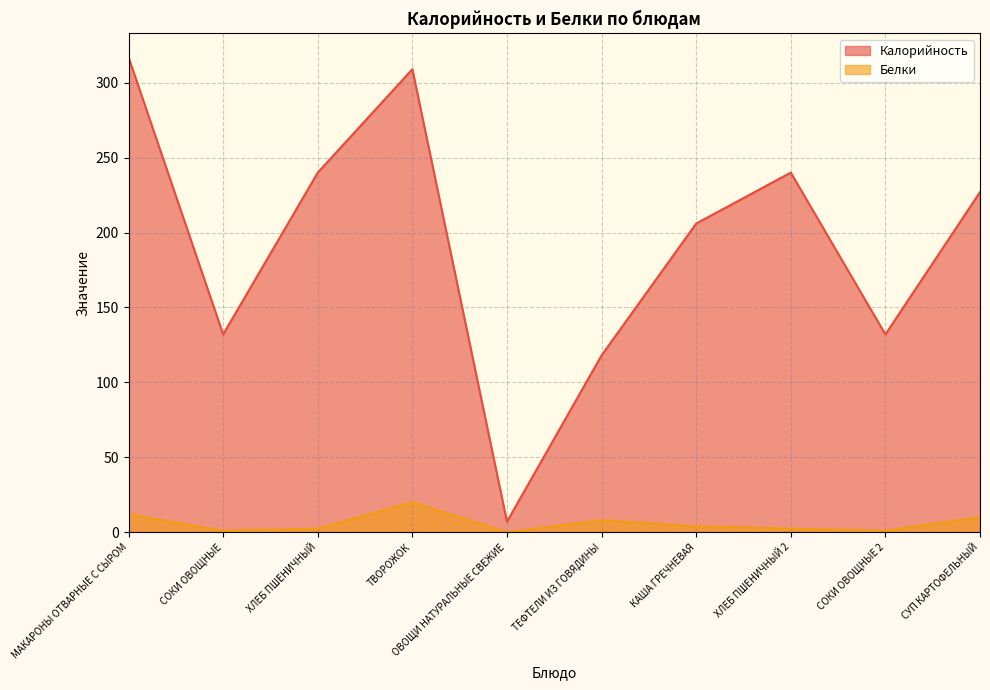

Is it true that Белки equals 6.2 at КАША ГРЕЧНЕВАЯ?

False